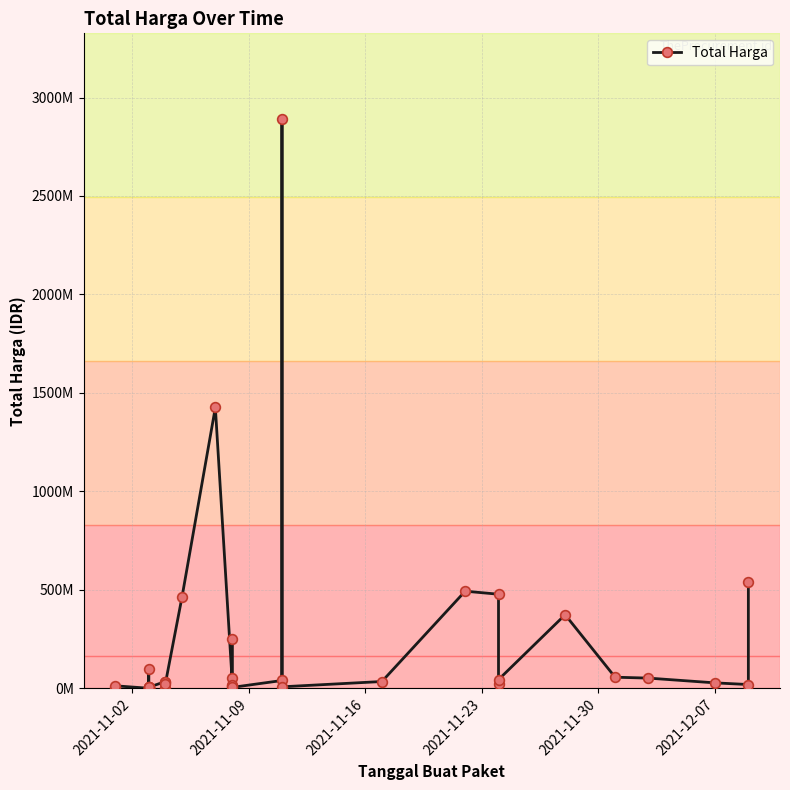

What is the minimum value shown in the chart?

78000